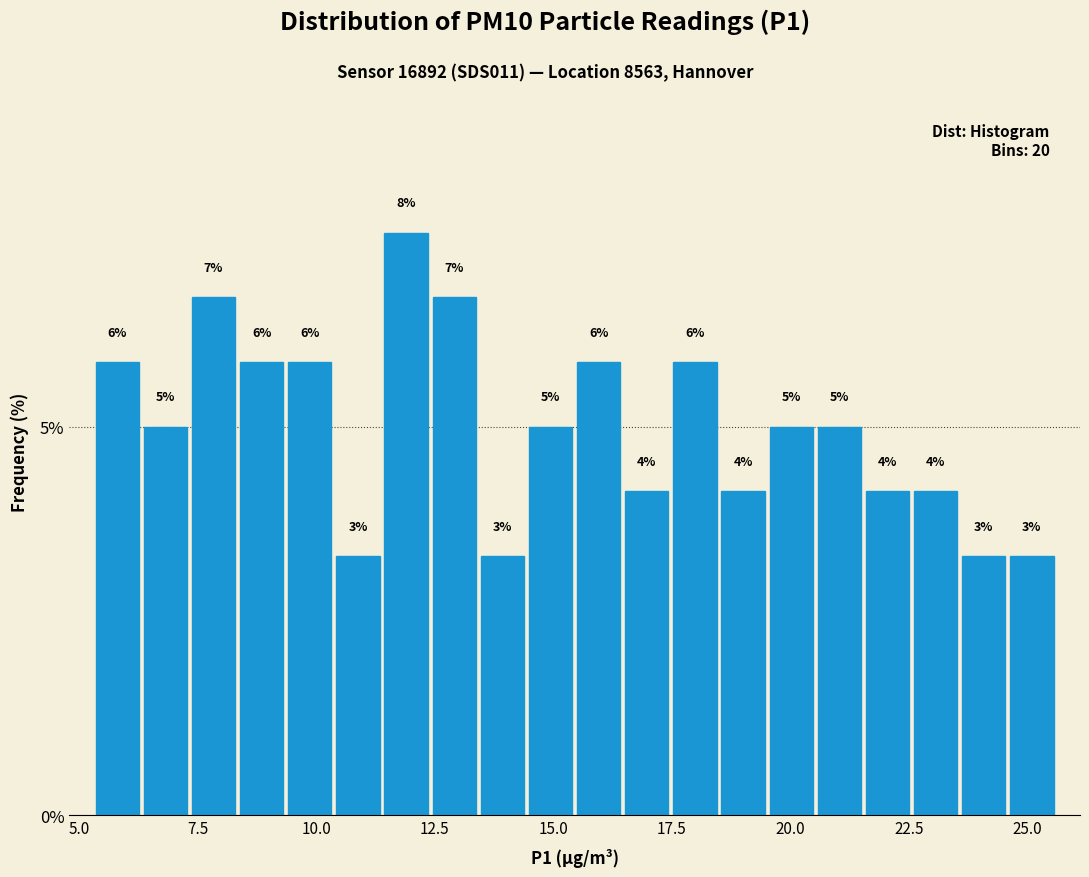

Around what value on the x-axis is the tallest bar? Give the approximate position of its centre, as read against the axis.

12.0